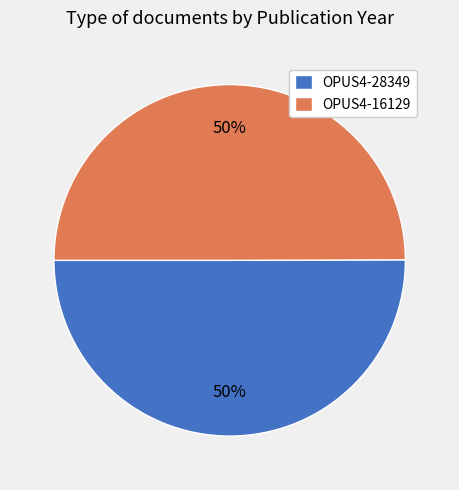

How many segments does this pie chart have?

2